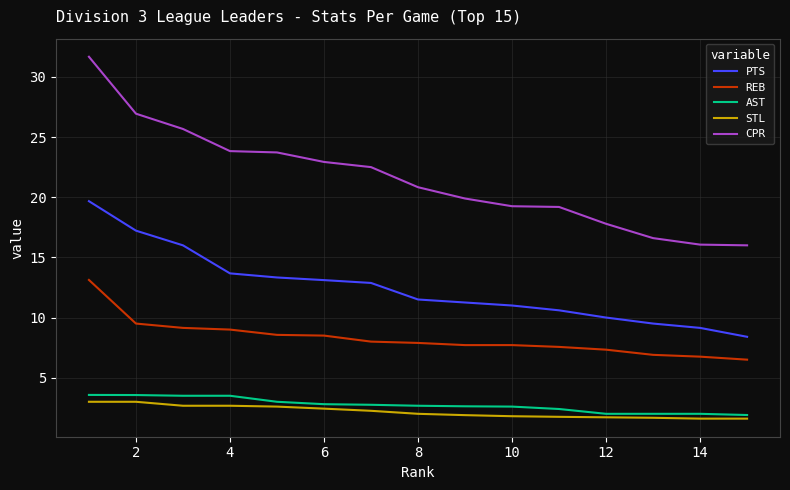

What is the sum of all STL values?

32.6